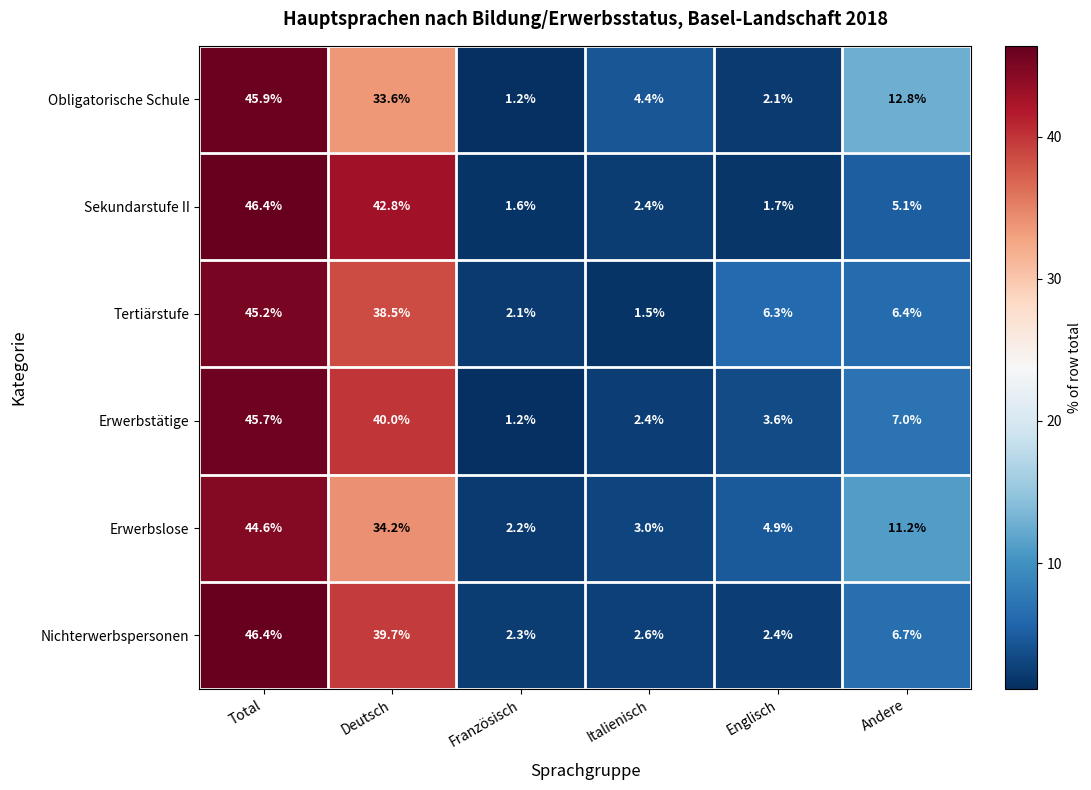

Which category has the highest value across all series?

Total